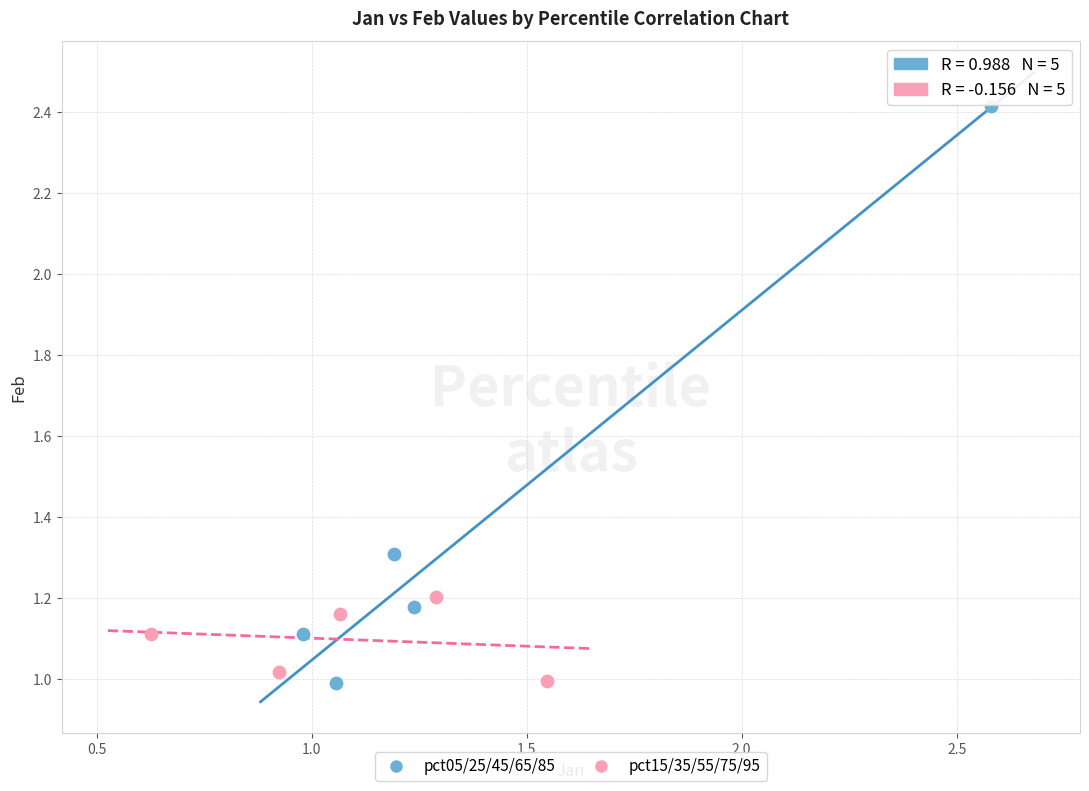

Which series contains the highest Y value?

pct05/25/45/65/85